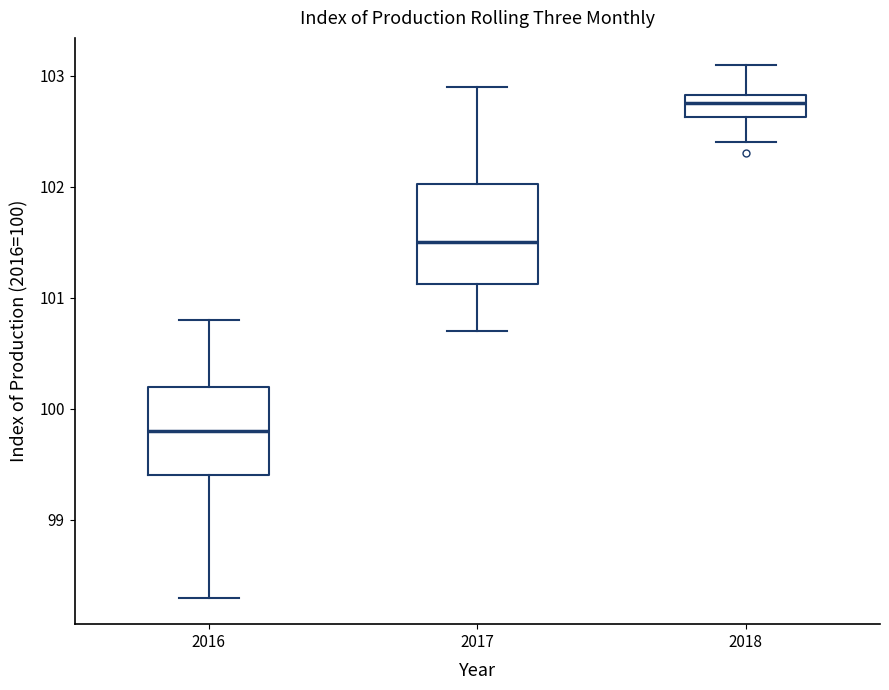

Which box is the tallest, from its lower edge to its upper edge?

2017